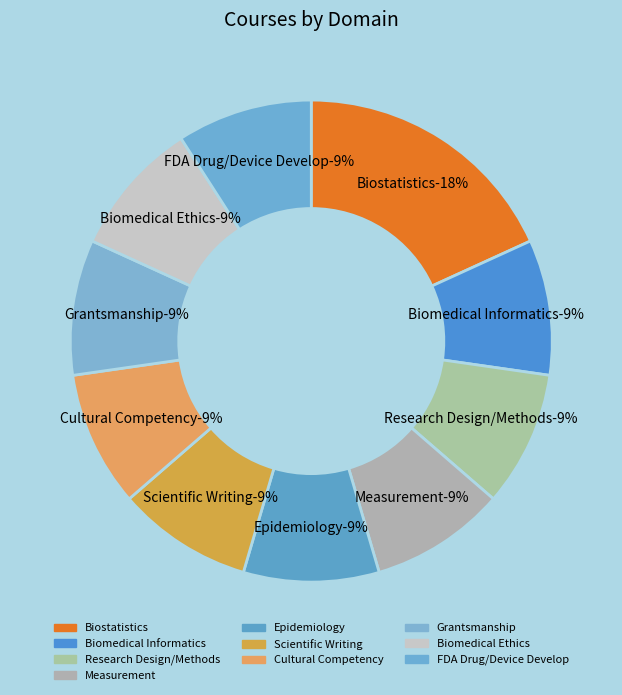

How many slices are in this pie chart?

10